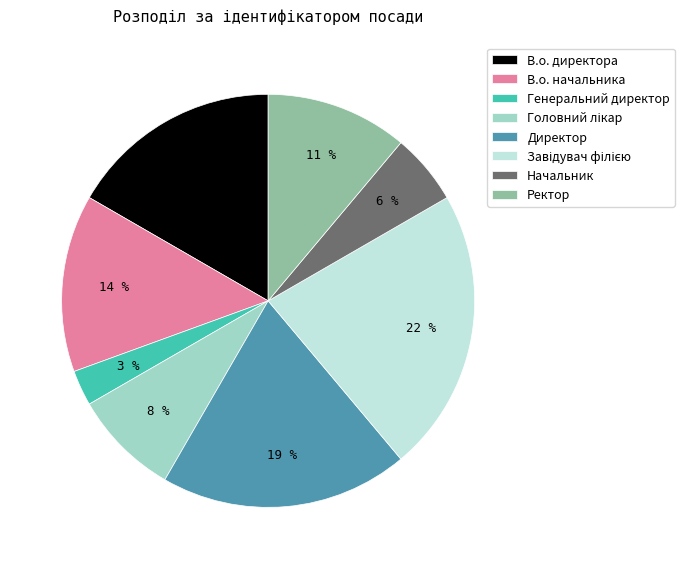

How many slices are in this pie chart?

8